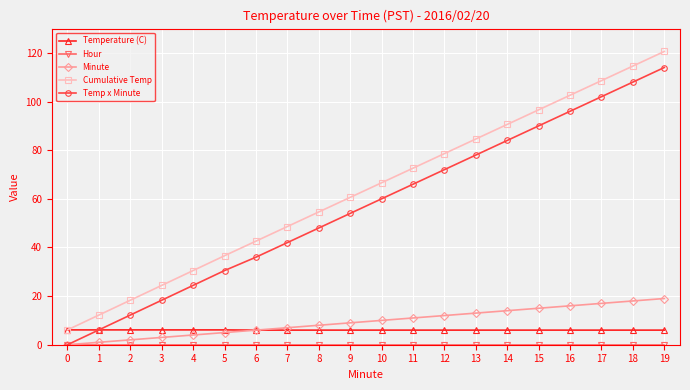

The Temperature (C) series shows 1.5 at 10. True or false?

False